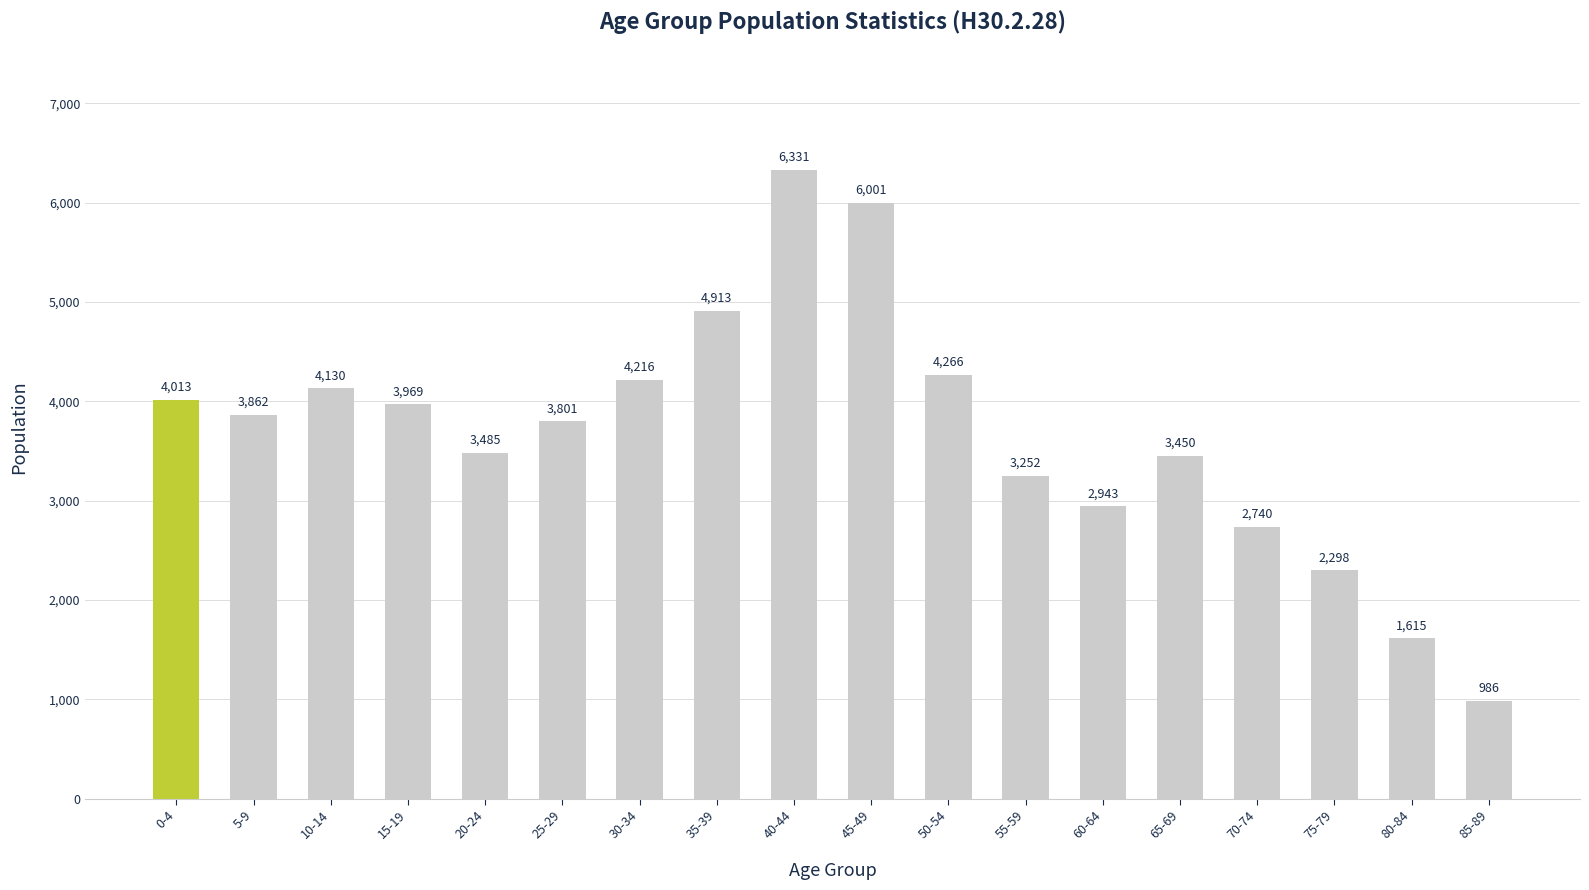

Is it true that the value at 30-34 is 2424?

False